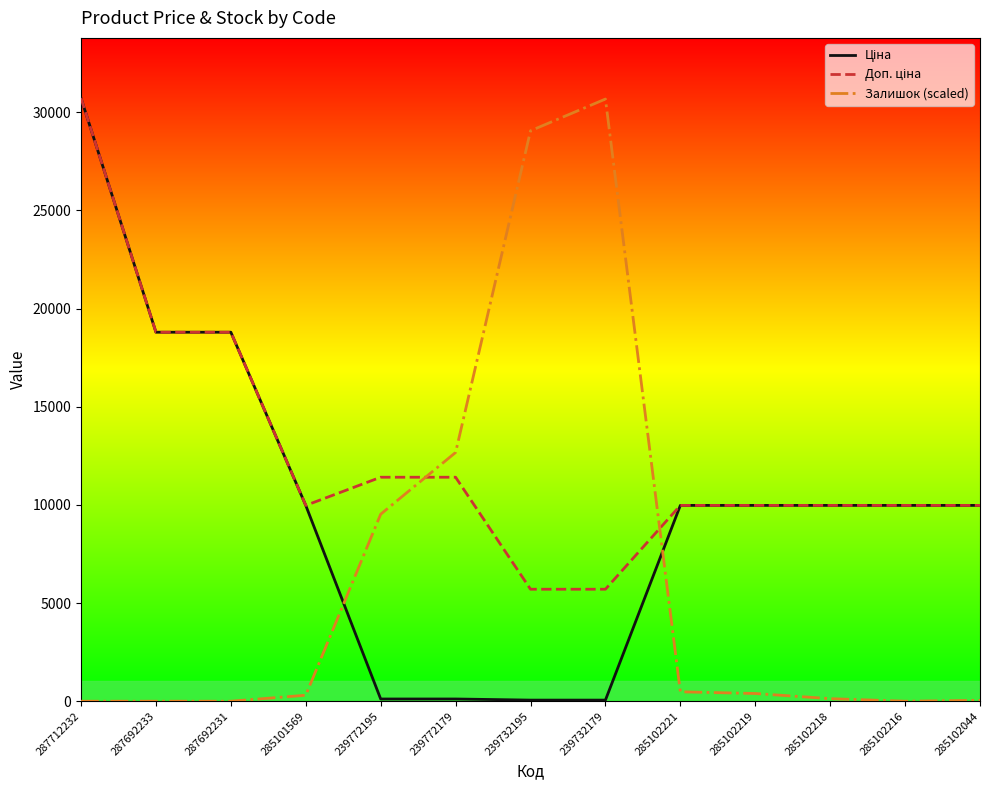

Where is Залишок (scaled) nearest to the value 15336?

239772179